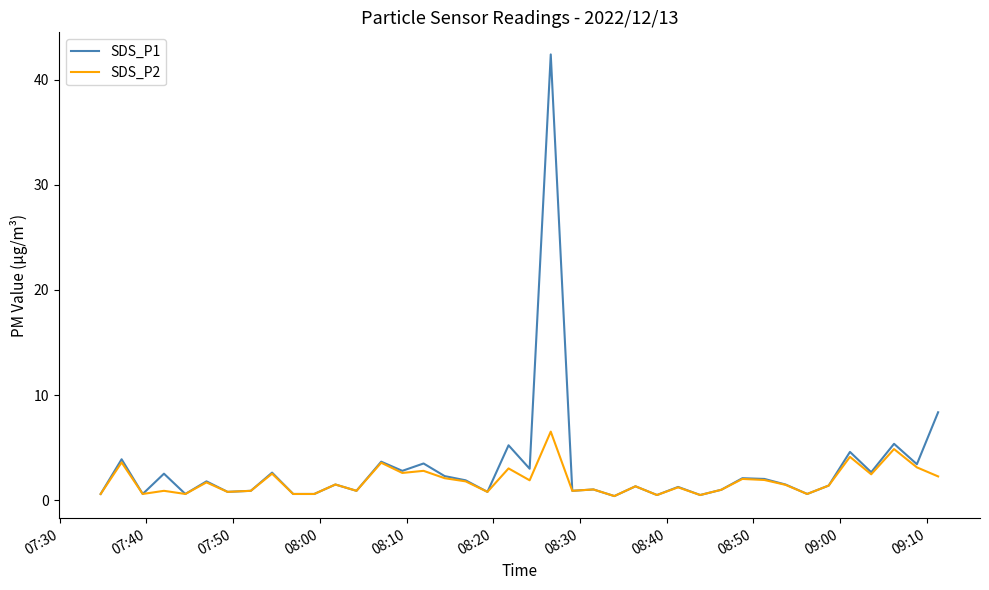

What is the maximum value shown in the chart?

42.4